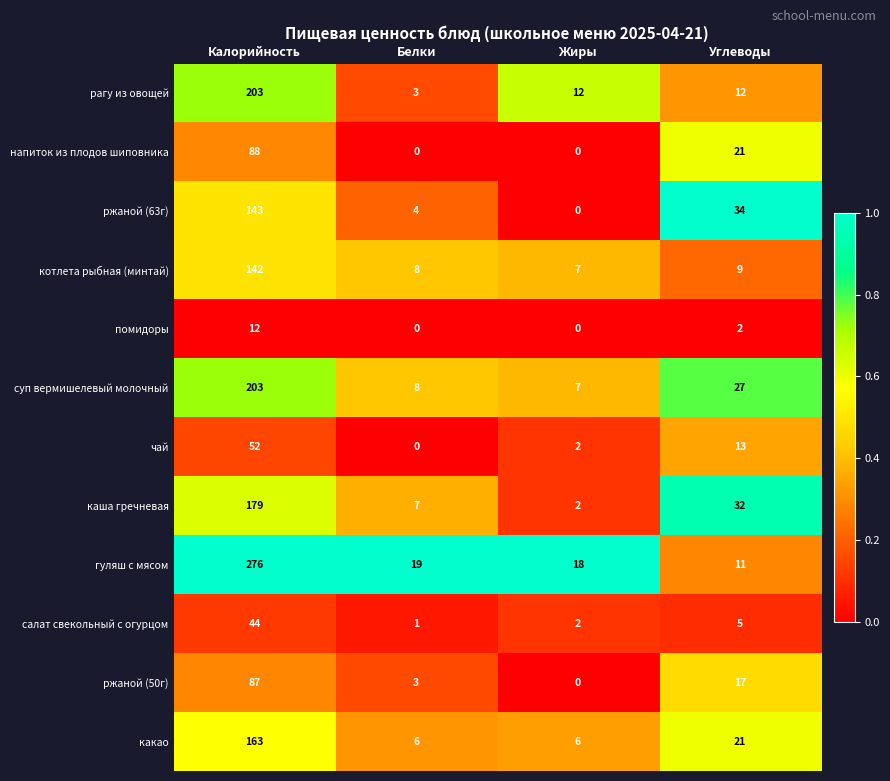

List the labels in order of суп вермишелевый молочный value, largest first.

Калорийность, Углеводы, Белки, Жиры